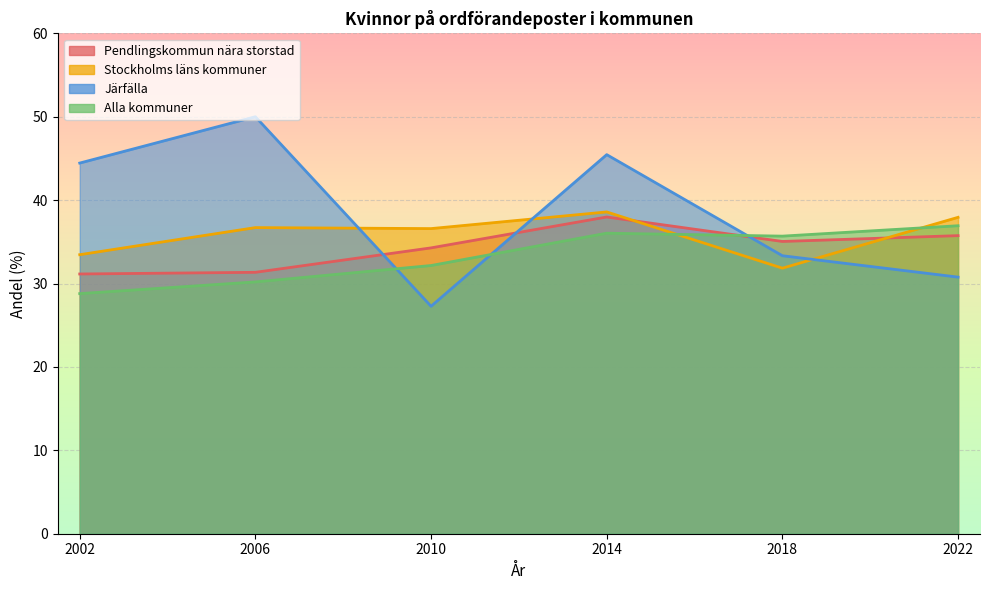

List the series in order of their peak value, lowest first.

Alla kommuner, Pendlingskommun nära storstad, Stockholms läns kommuner, Järfälla